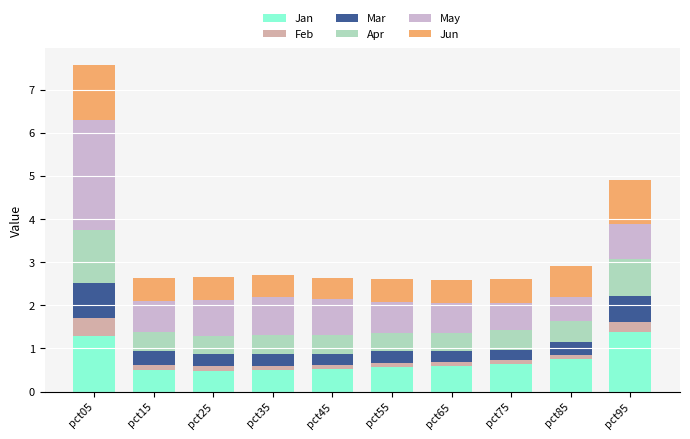

What is the minimum value for Jan?

0.5